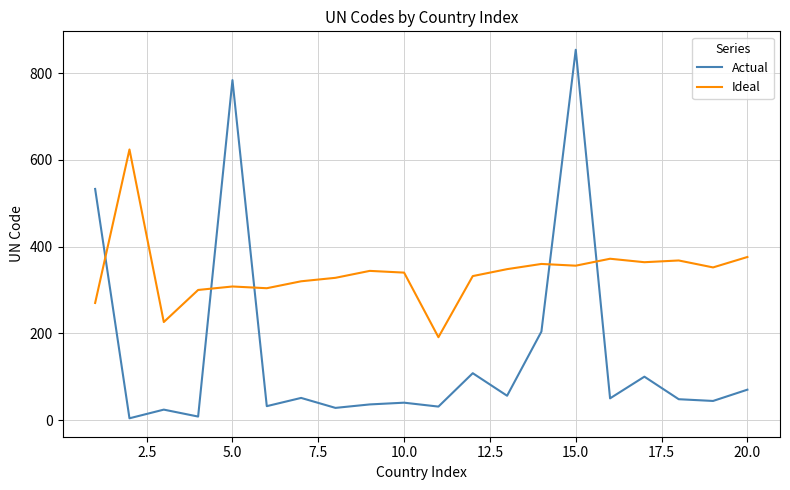

Does the chart have visible grid lines?

Yes